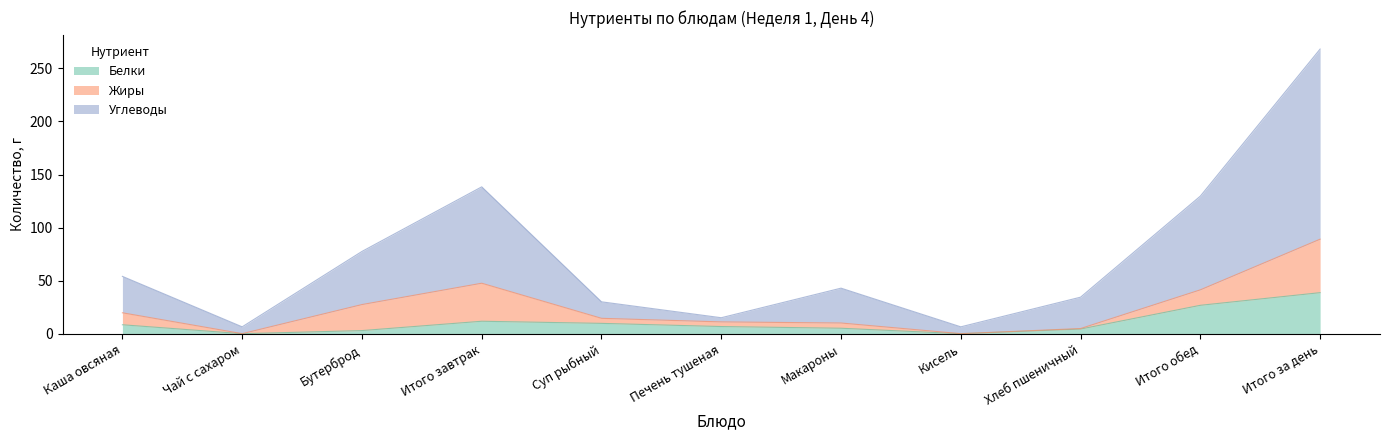

True or false: Углеводы and Белки intersect in this chart.

False